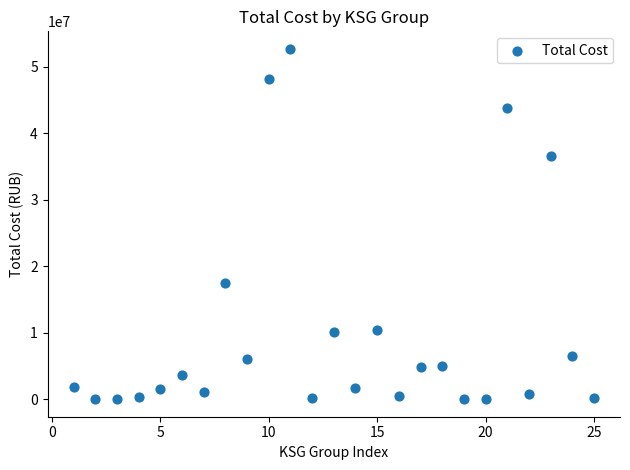

What is the range of X values (max minus min)?

24.0